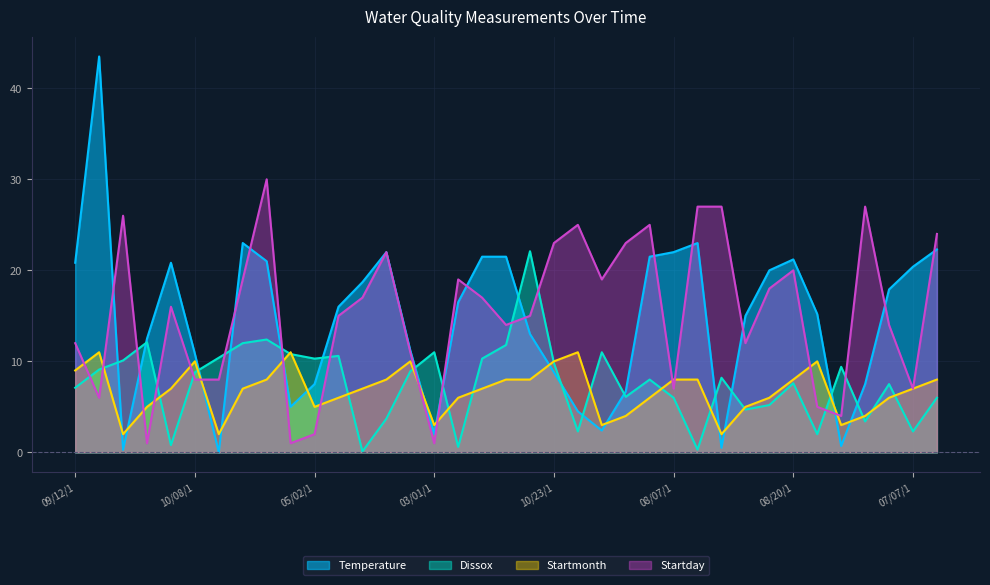

Rank the series by their maximum value, from lowest to highest.

Startmonth, Dissox, Startday, Temperature